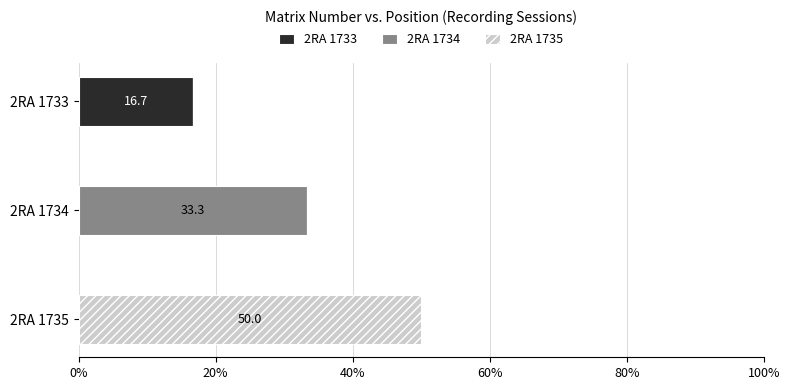

Is it true that 2RA 1733 equals 8.5 at 2RA 1733?

False